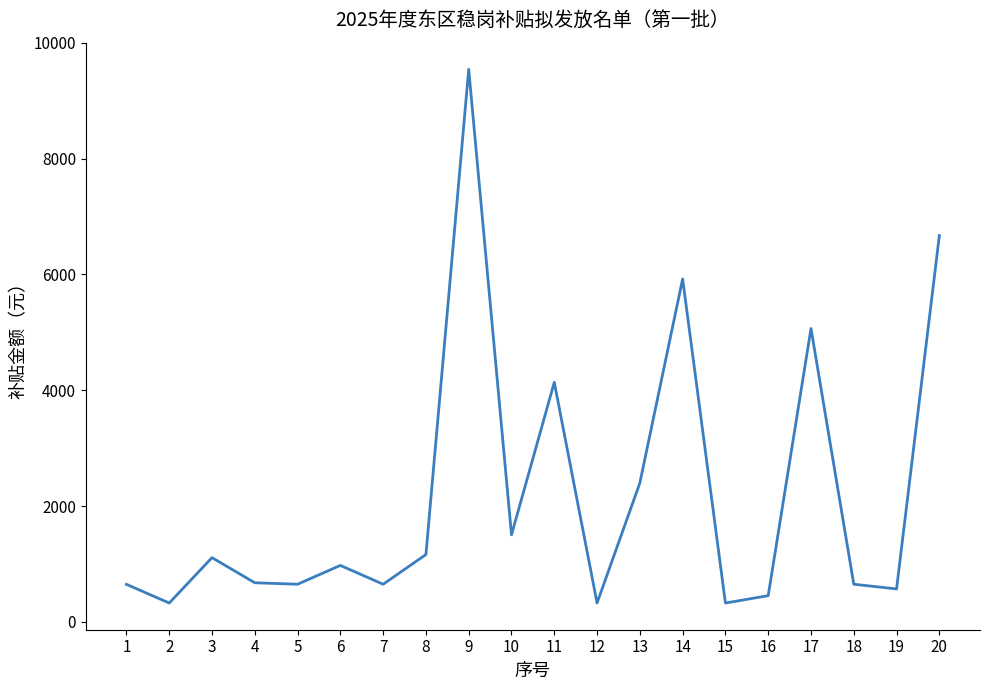

Count the number of data series in this chart.

1